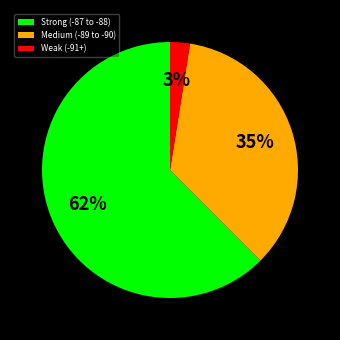

Does any single category account for the majority?

Yes